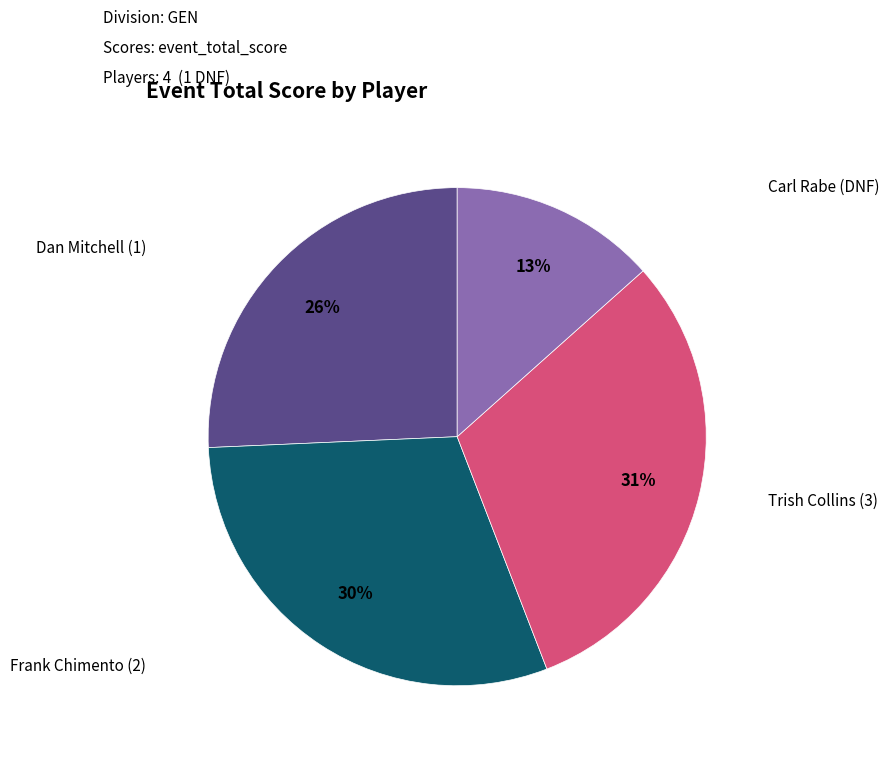

Does any single category account for the majority?

No